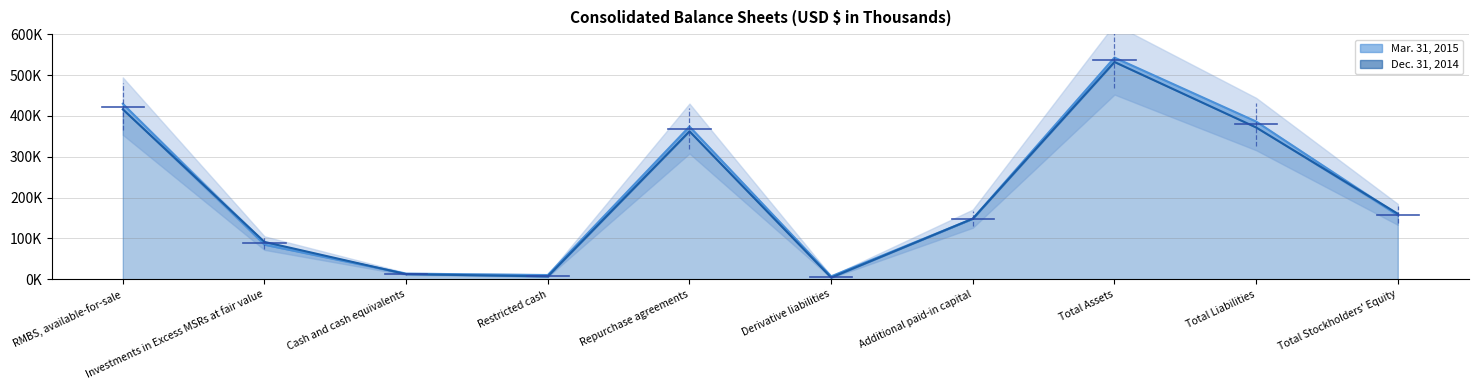

What is the label of the 7th point from the right?

Restricted cash